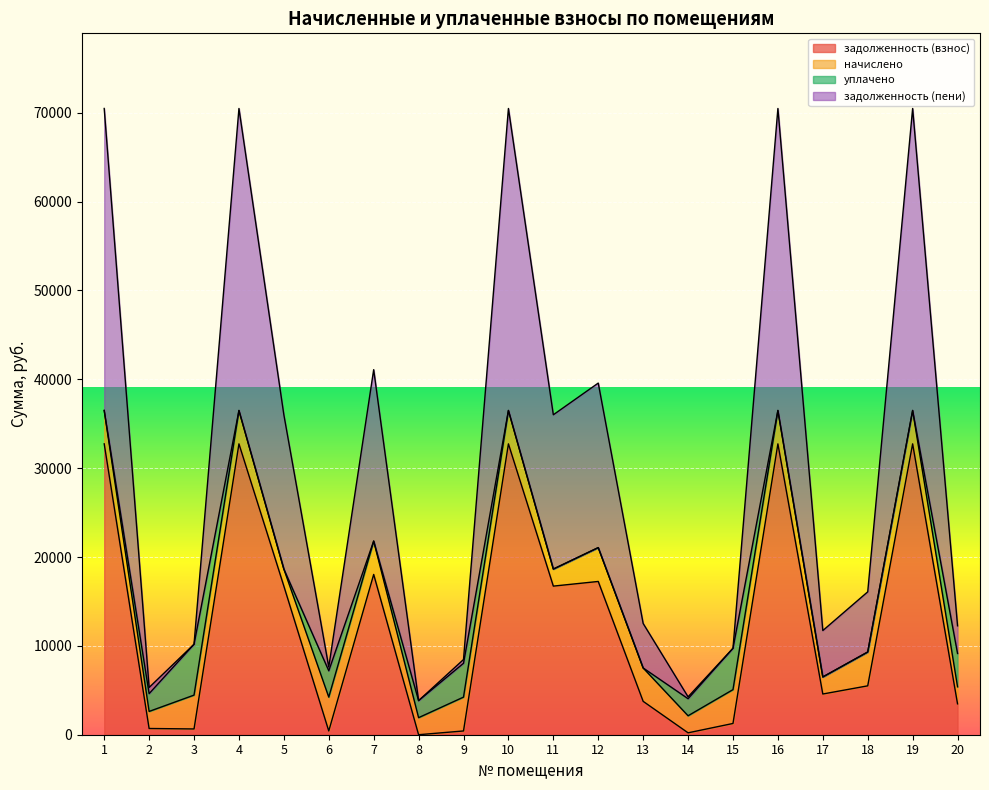

What is the total value across all series at 4?

70476.0